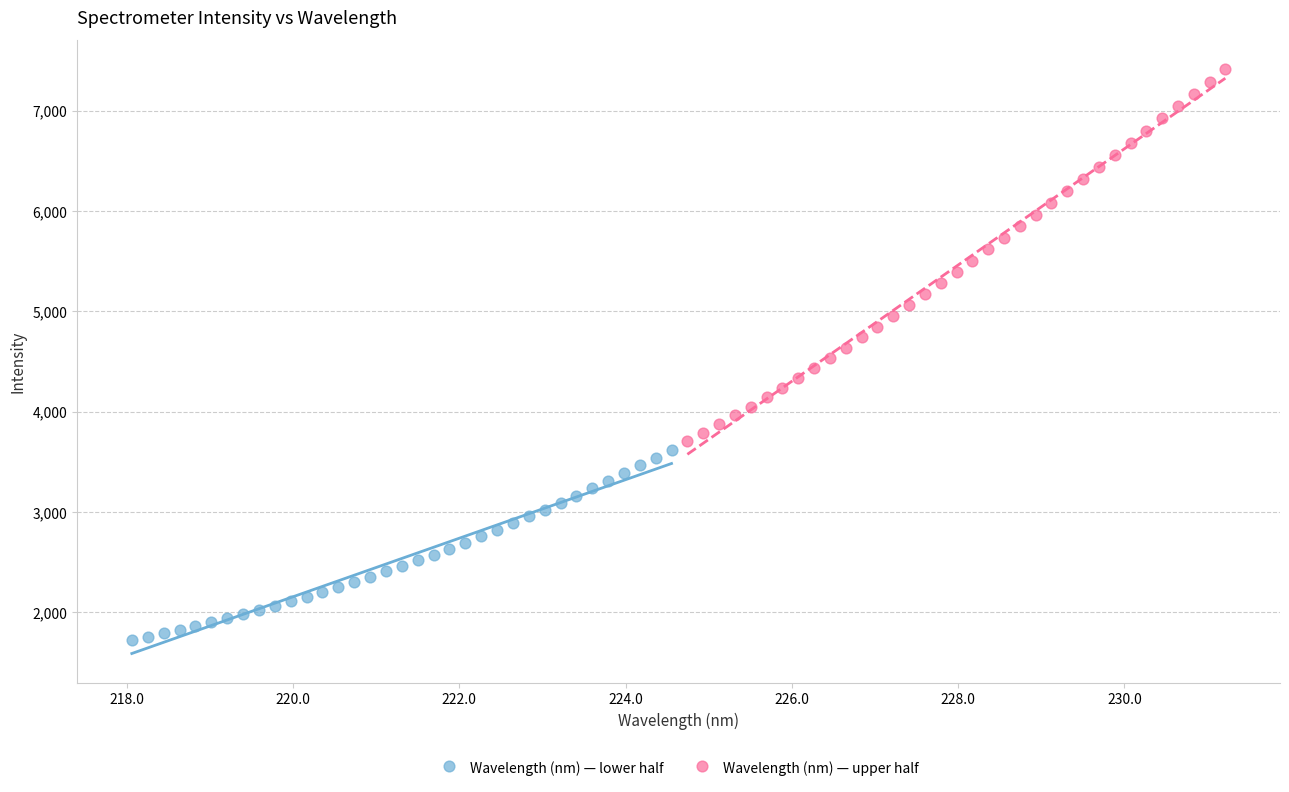

What are all the series names shown in the legend?

Wavelength (nm) — lower half, Wavelength (nm) — upper half